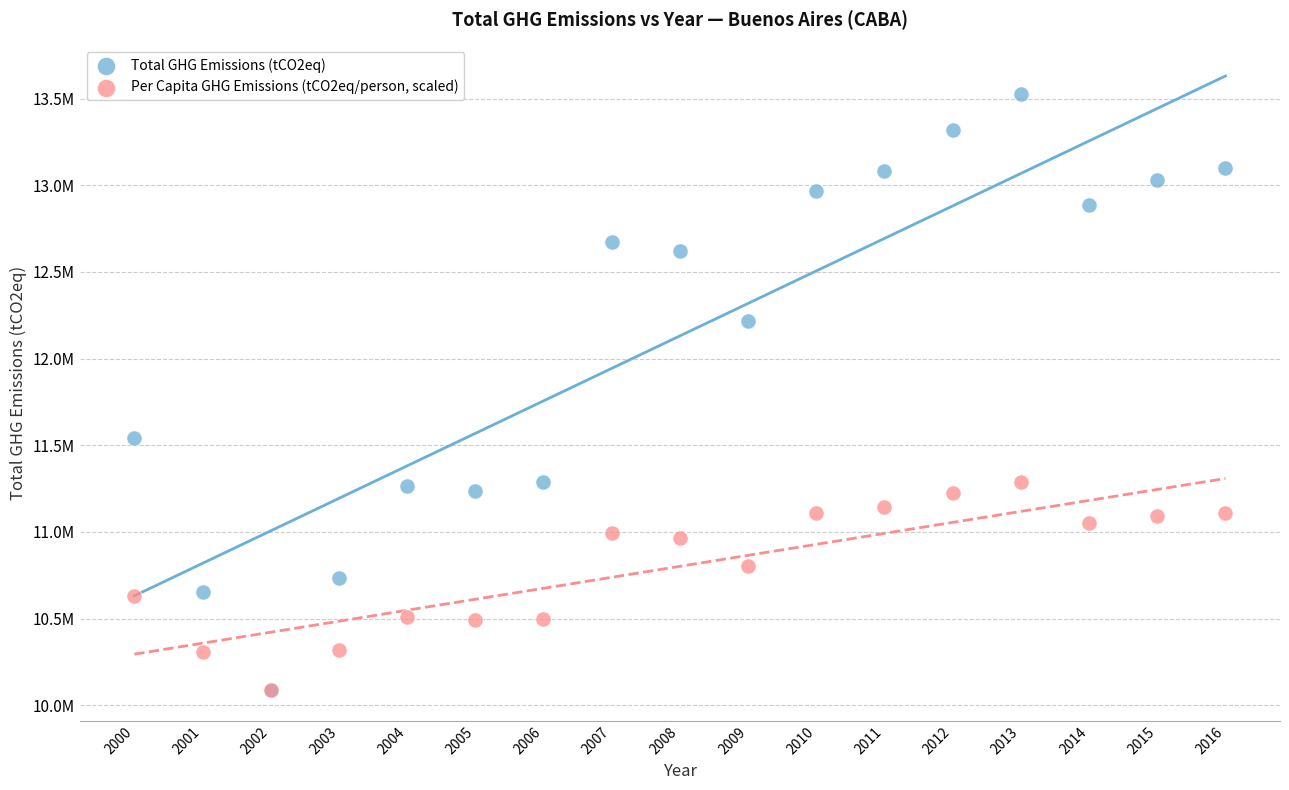

Which series contains the highest Y value?

Total GHG Emissions (tCO2eq)